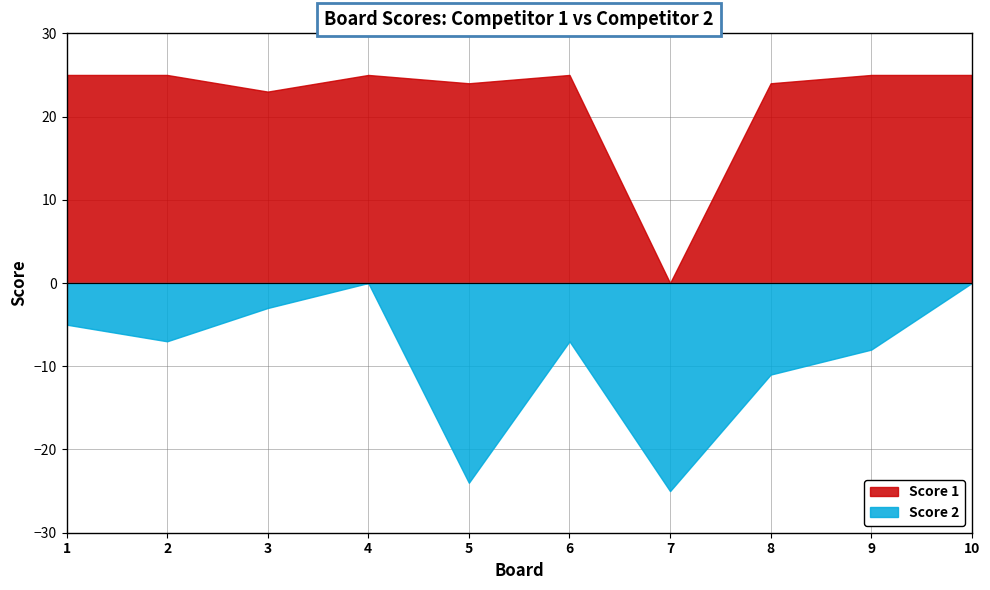

True or false: Score 2 and Score 1 intersect in this chart.

False